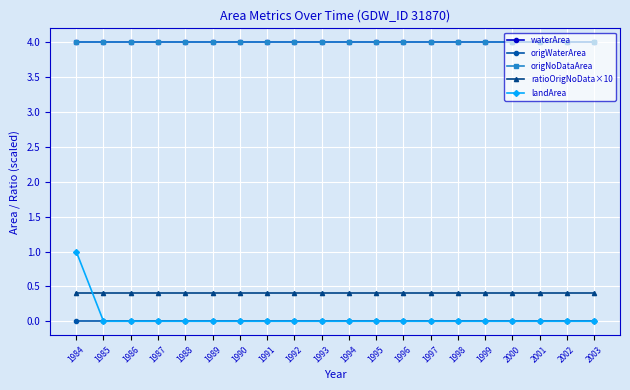

Is this an area chart (filled region under the line)?

No